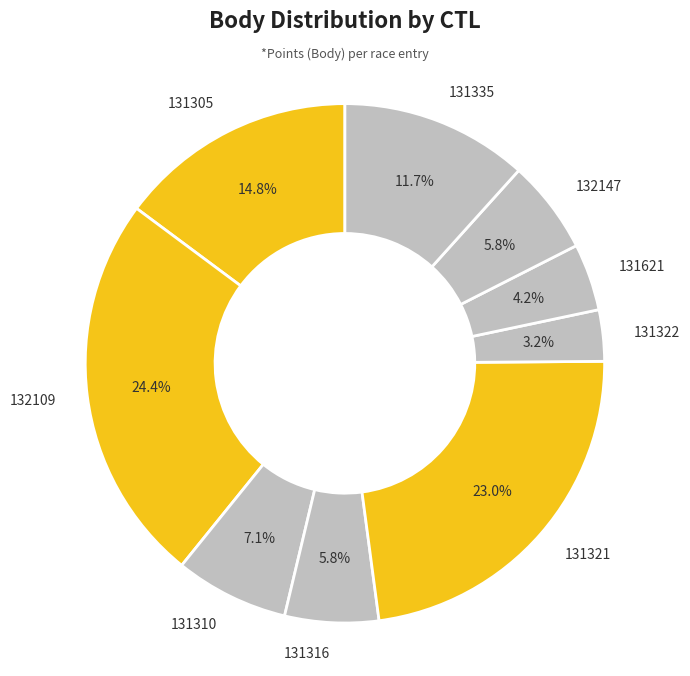

How many segments does this pie chart have?

9